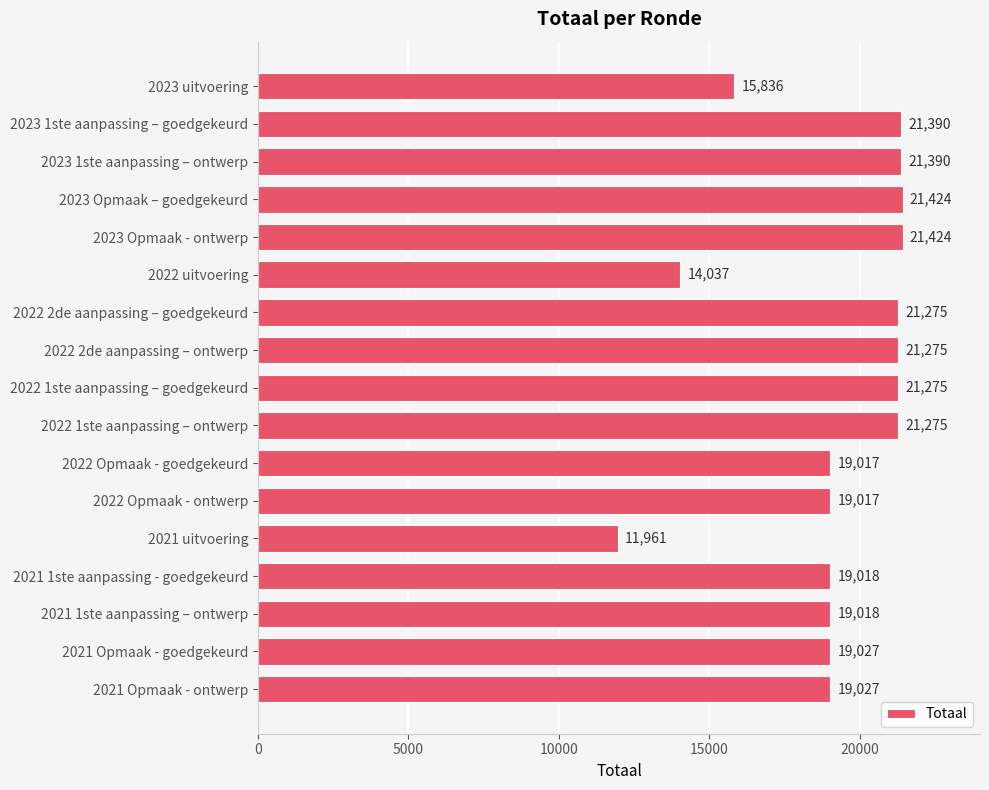

Read the value at 2021 1ste aanpassing – ontwerp, to the nearest 10.

19020